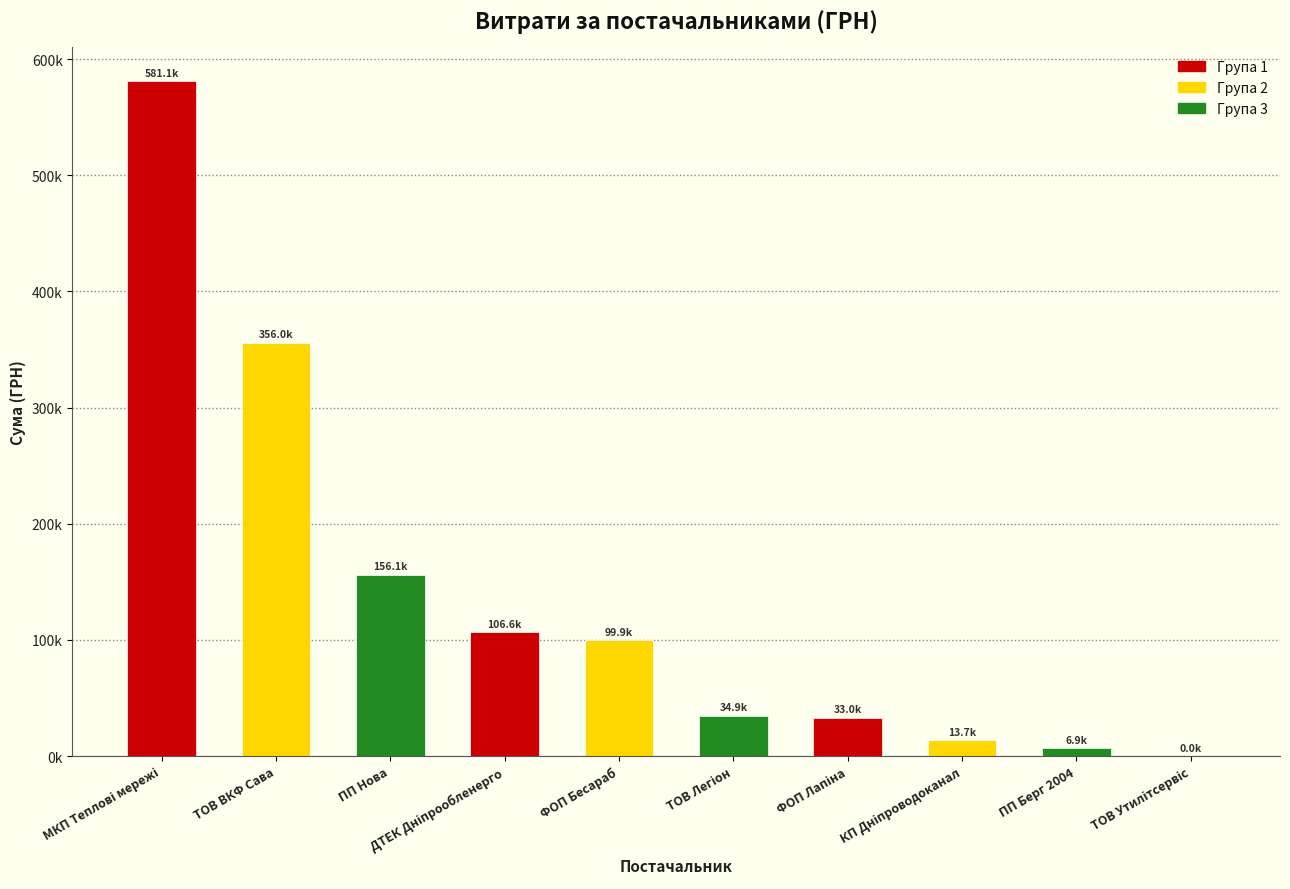

What is the label of the 6th bar from the right?

ФОП Бесараб